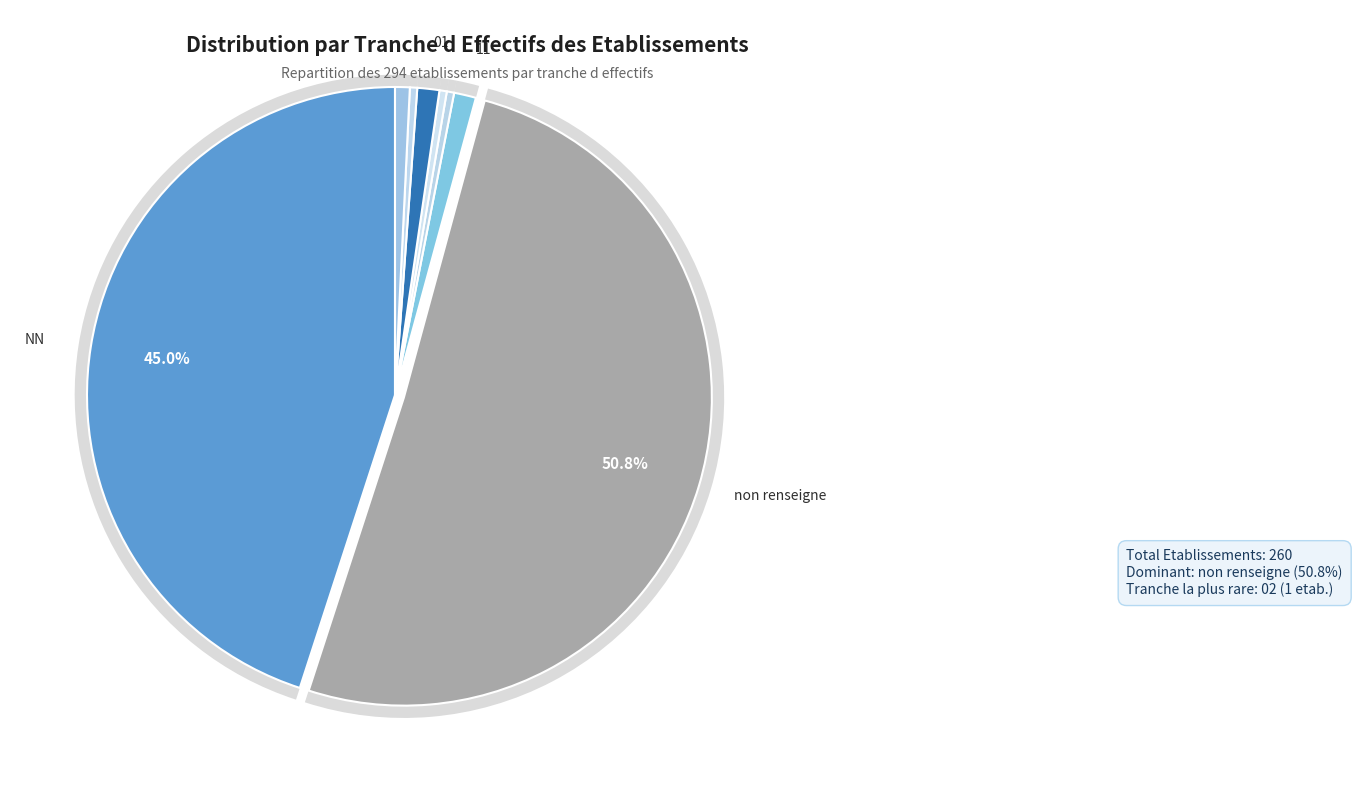

Is it true that 03 is 1% of the pie?

False